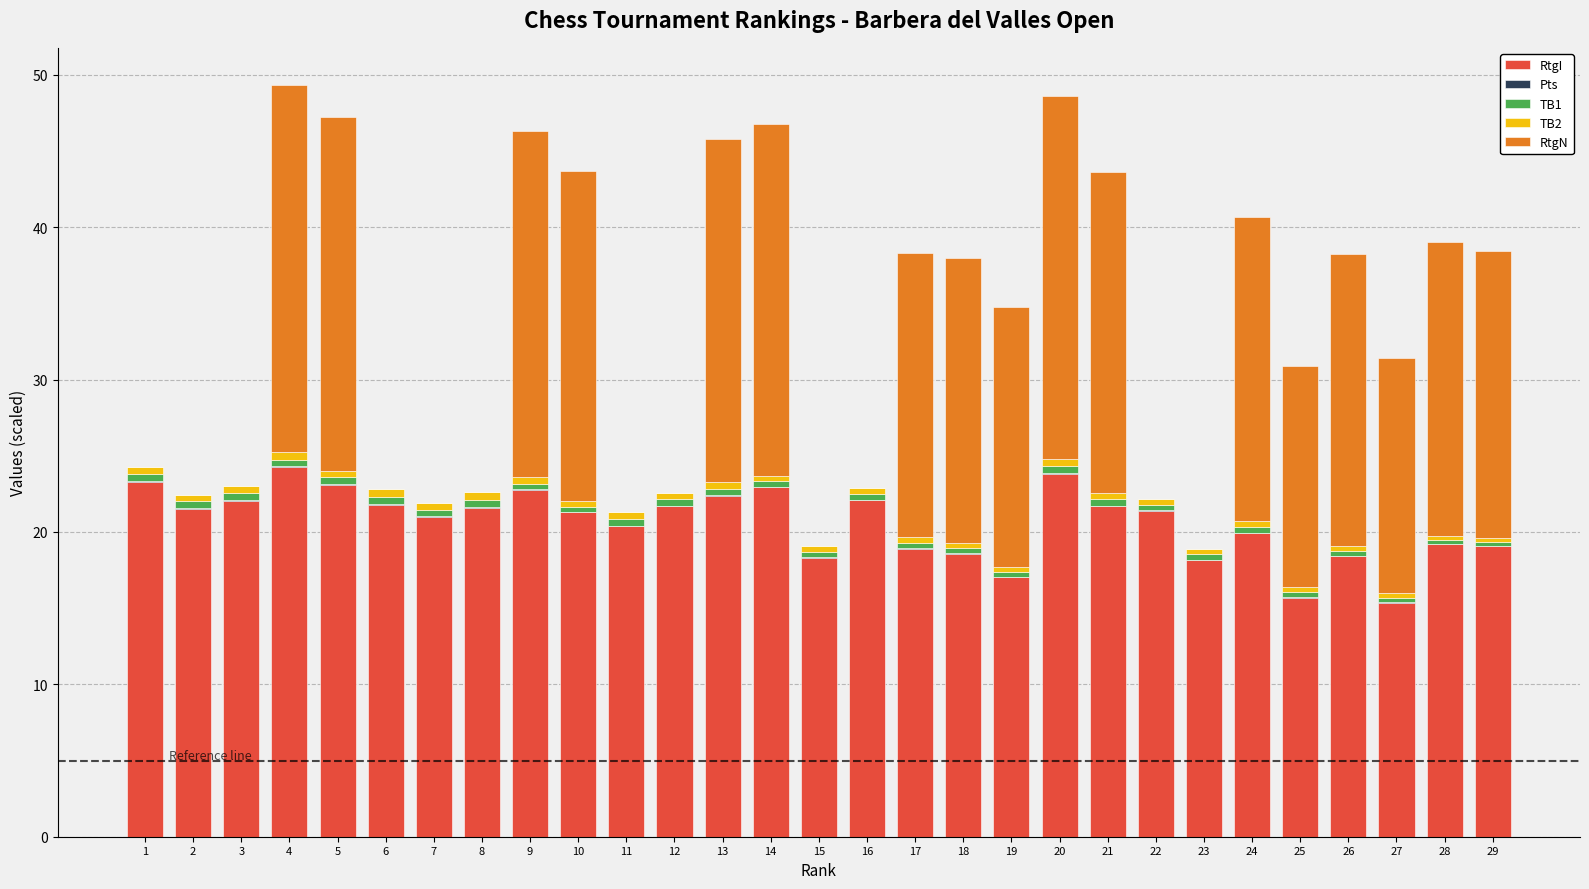

Are the bars horizontal?

No